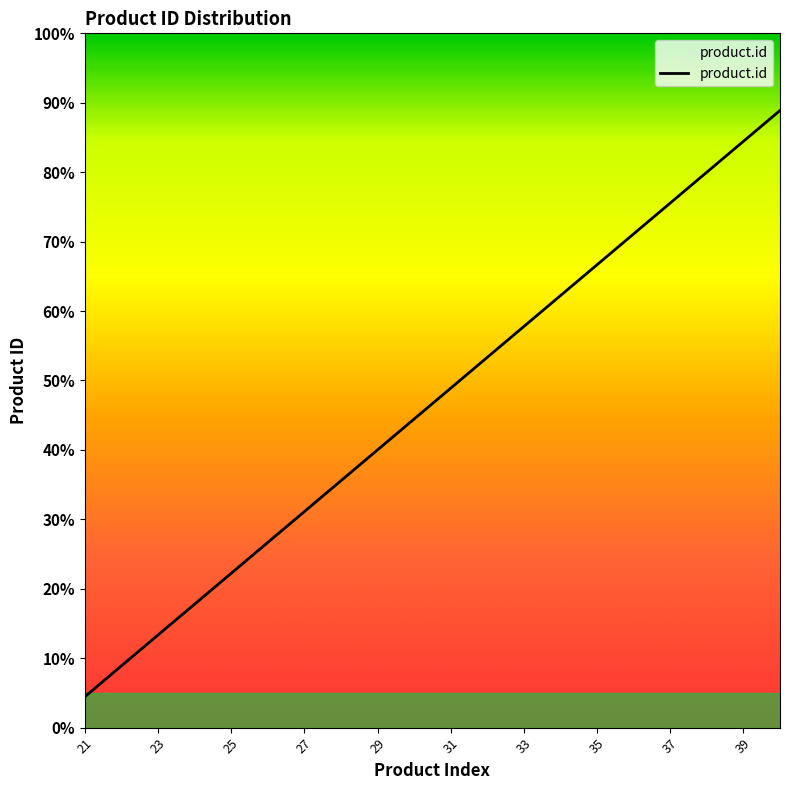

Does the chart display data point markers on the line(s)?

No